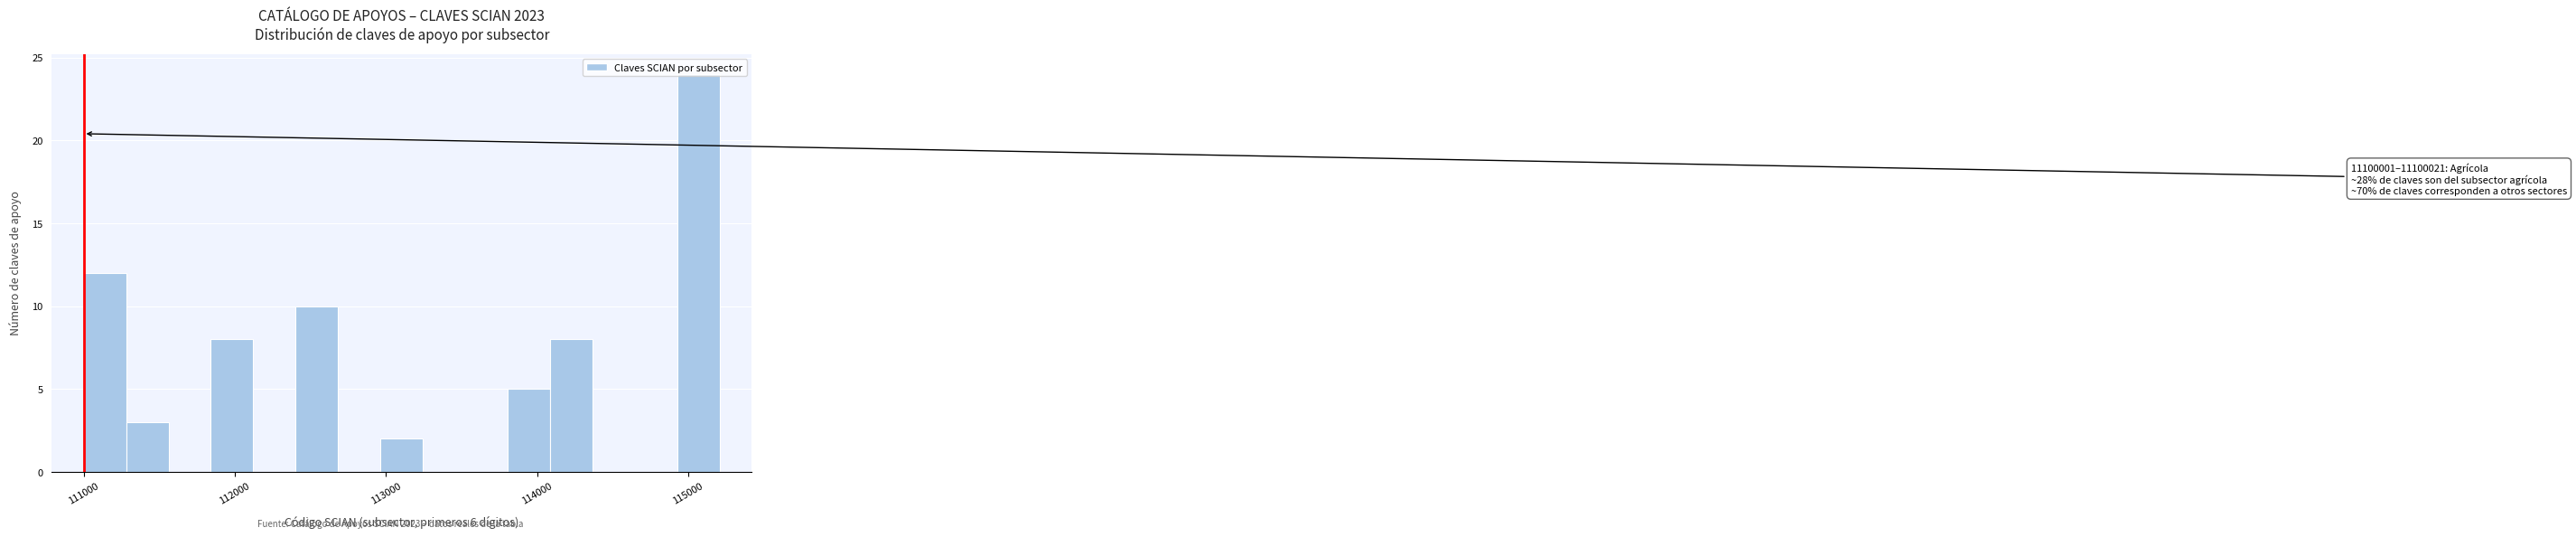

Read against the x-axis, roughly where is the centre of the tallest bar?

115100